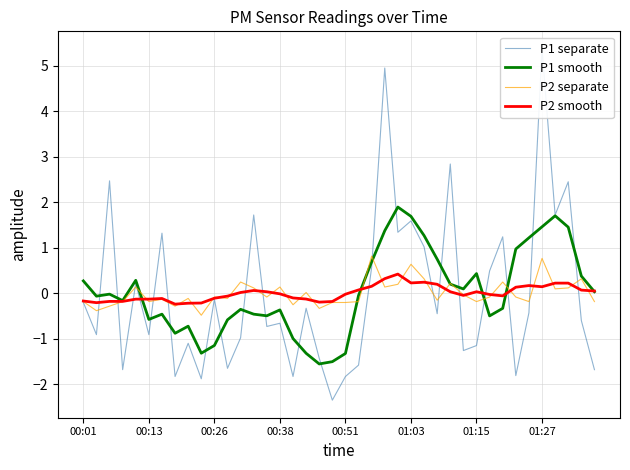

Does the chart display data point markers on the line(s)?

No